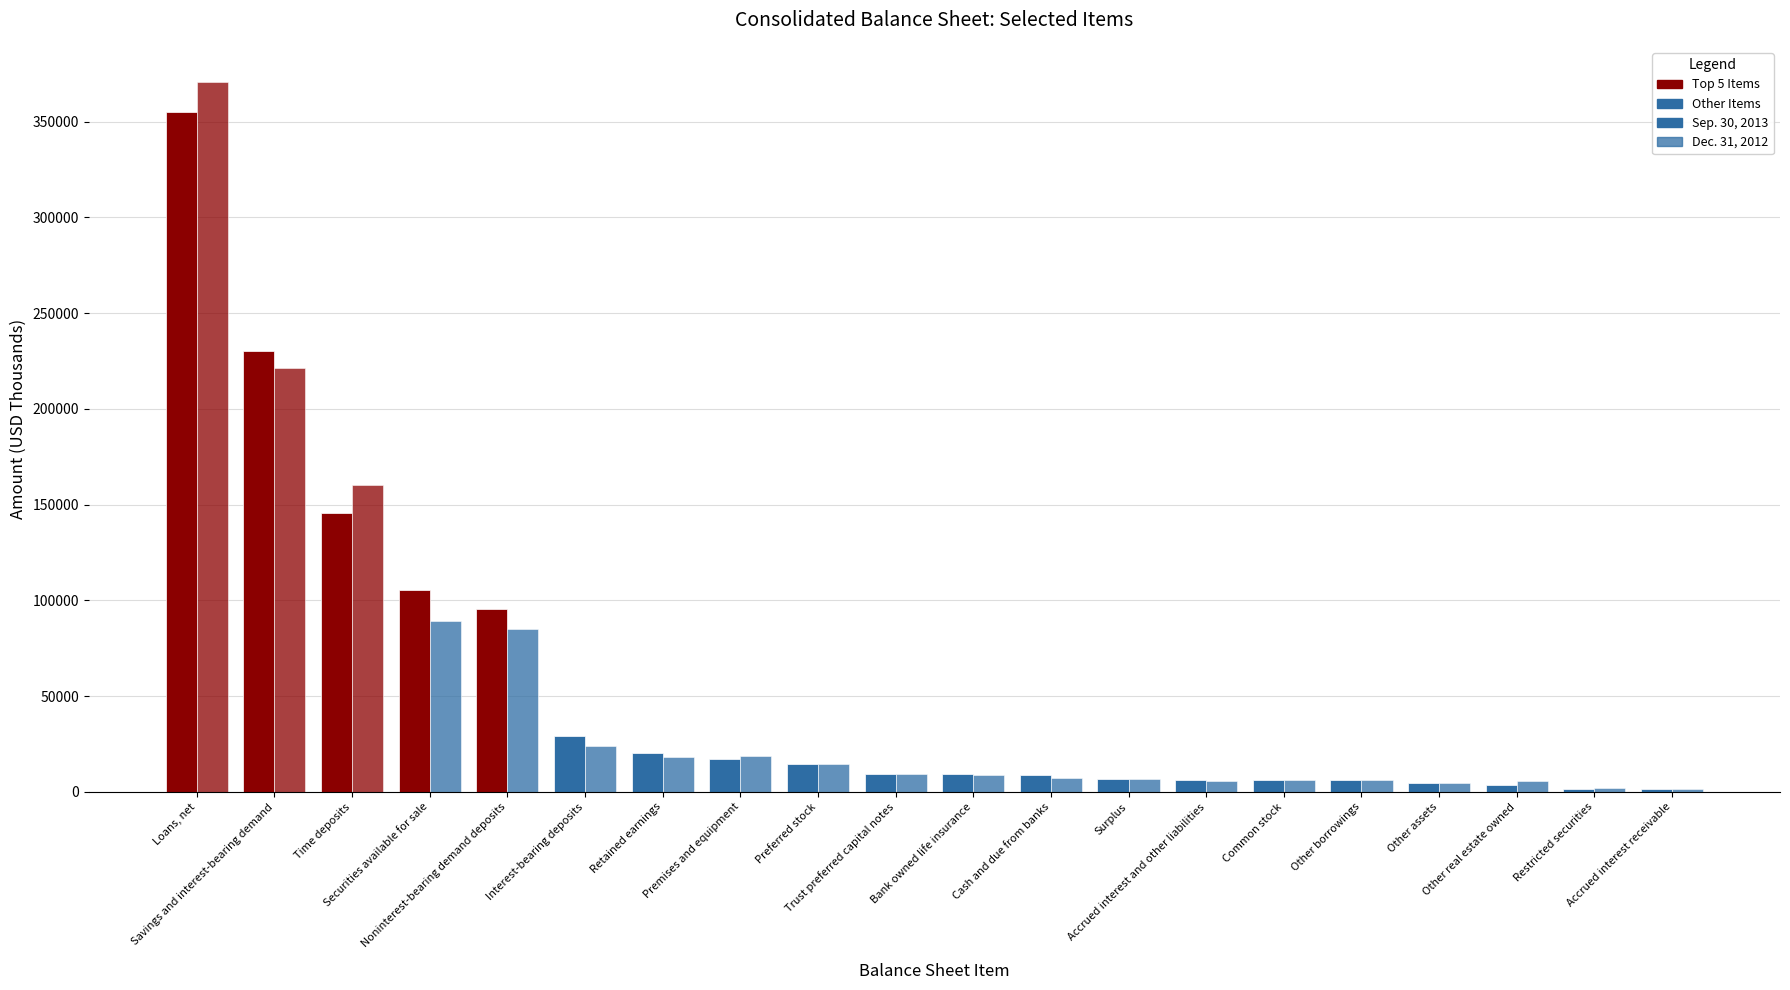

How many values in the Sep. 30, 2013 series are below 9279?

10